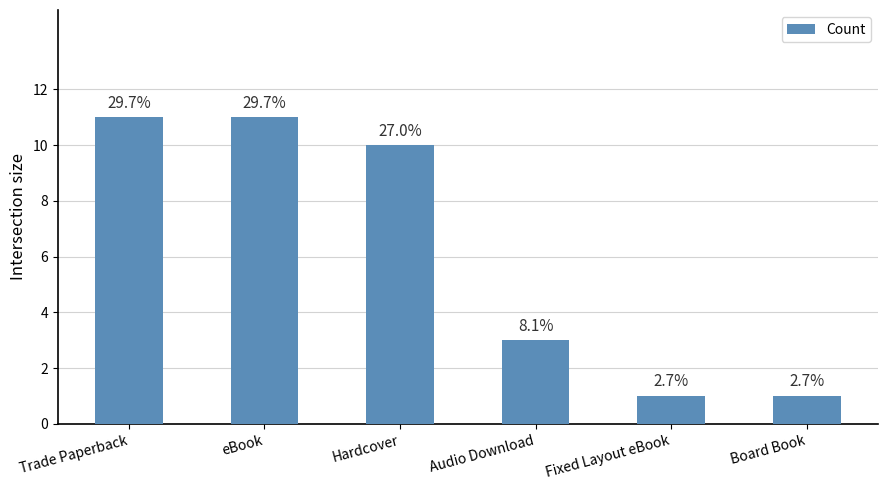

What is the ratio of the value at Fixed Layout eBook to the value at Audio Download?

0.3